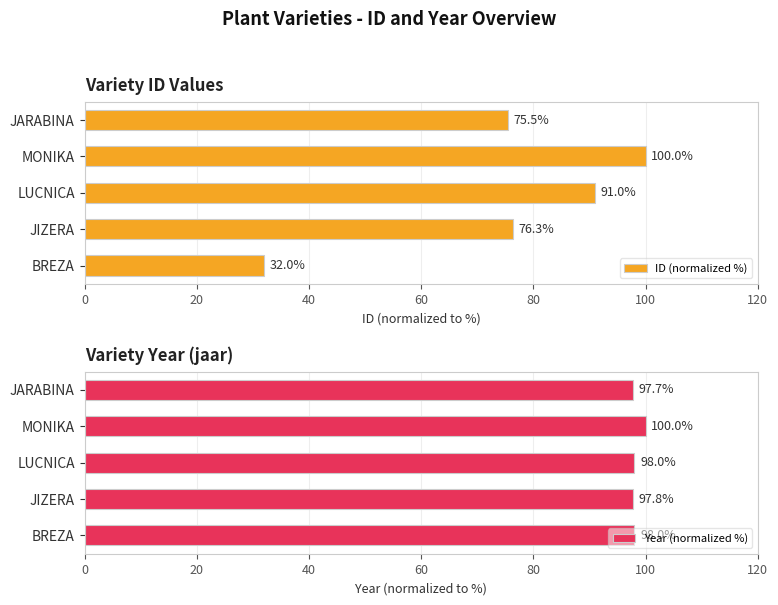

What is the approximate value of ID (normalized %) at JIZERA?

76.3